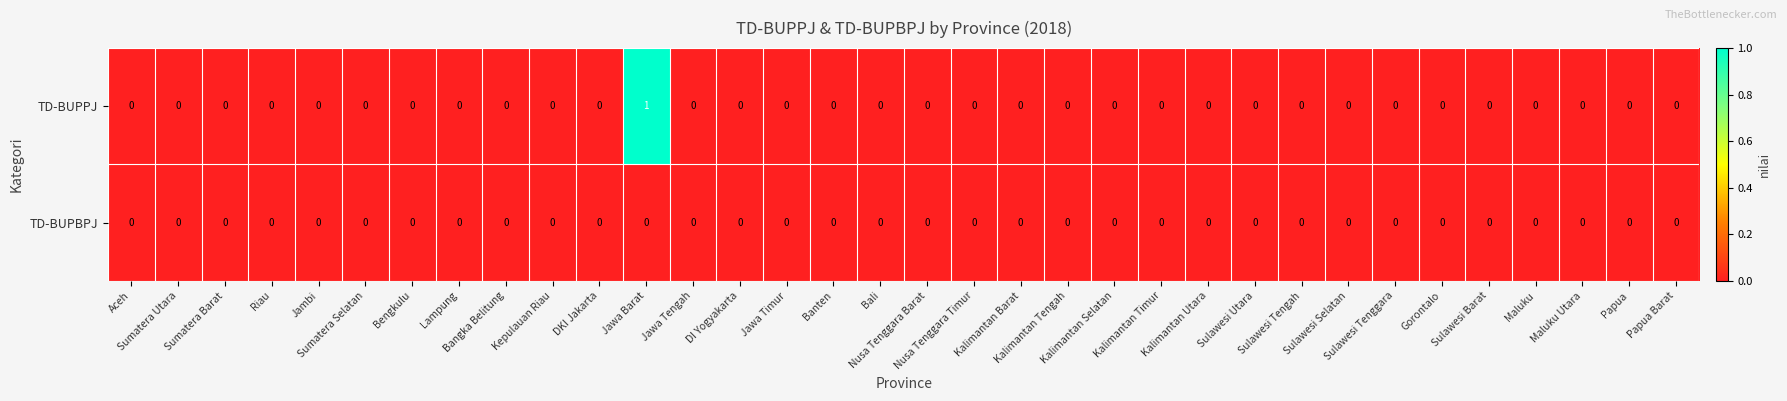

Which series has the widest spread of values?

TD-BUPPJ